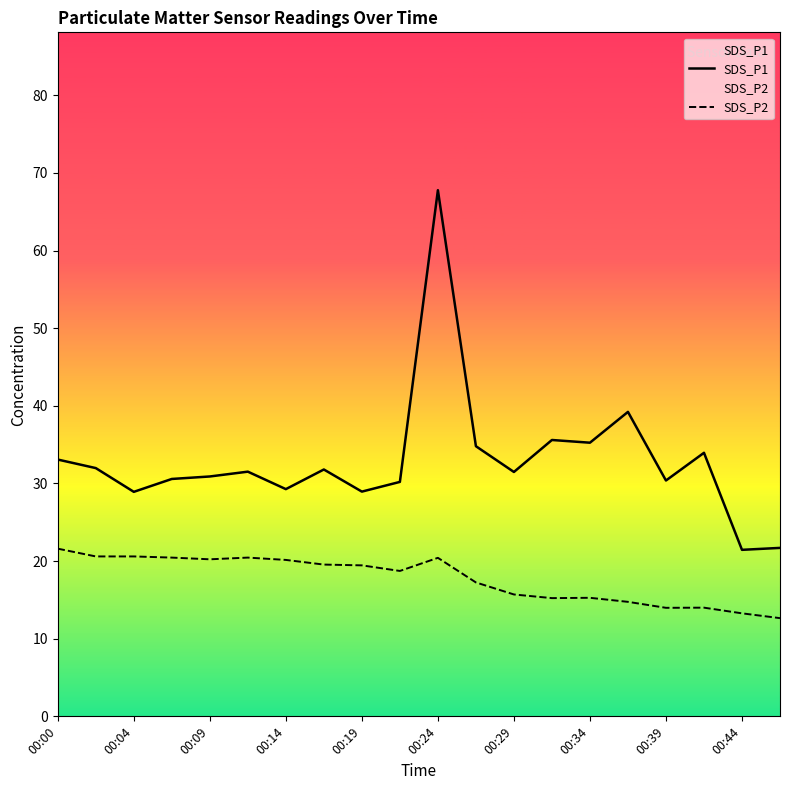

At which label does SDS_P1 reach its peak?

00:24